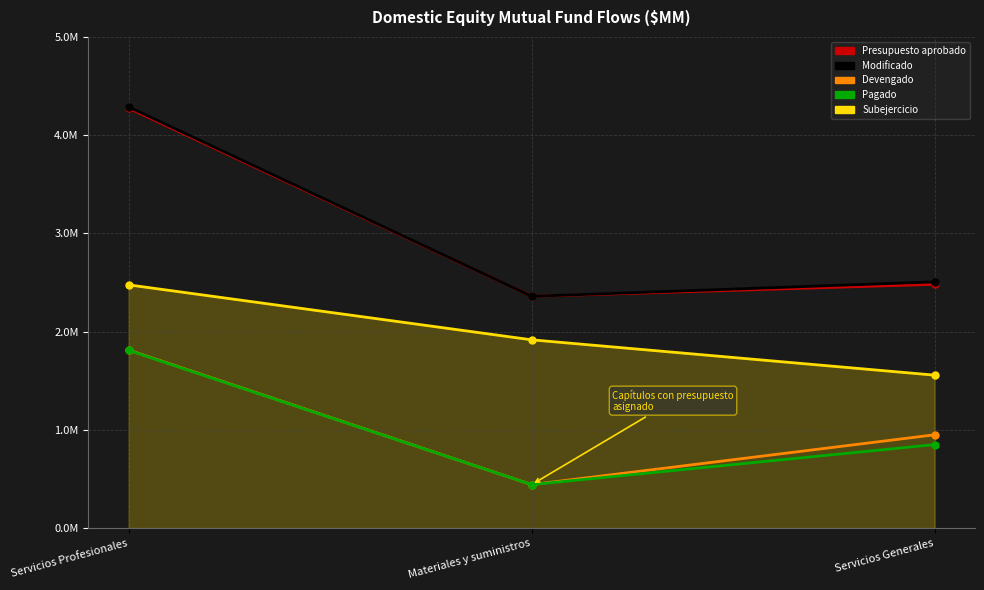

What is the label of the 1st point from the right?

Servicios Generales